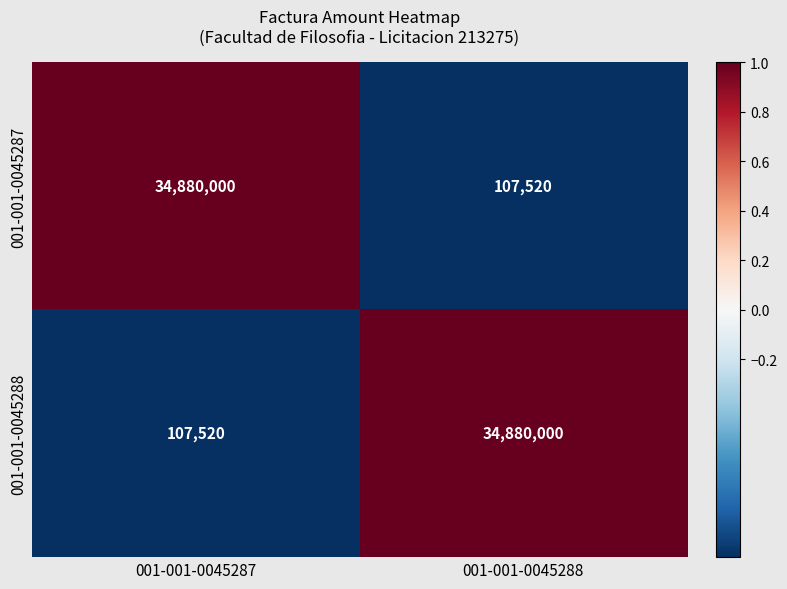

How many distinct data groups are displayed?

2